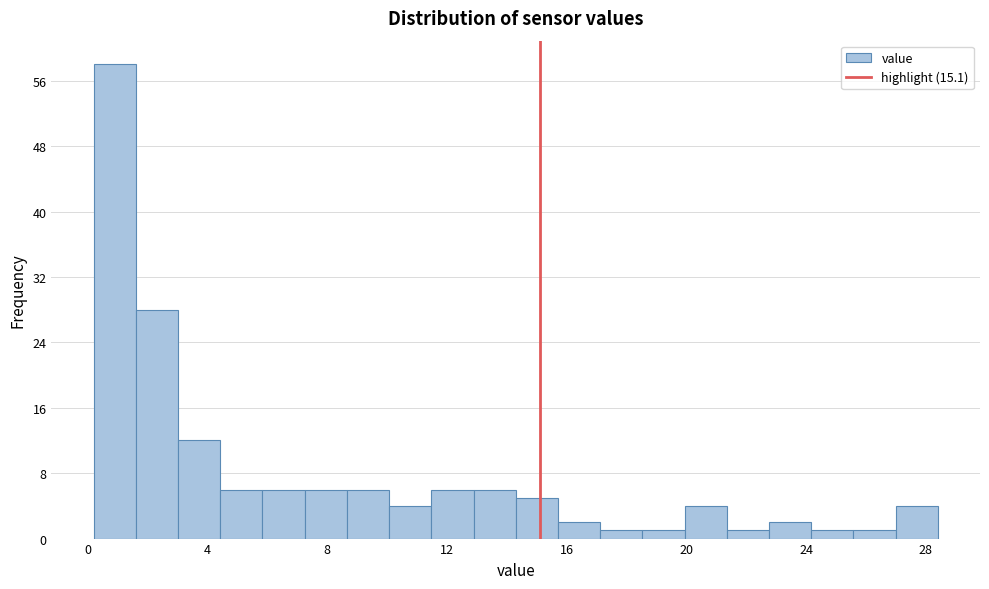

Read against the x-axis, roughly where is the centre of the tallest bar?

1.0